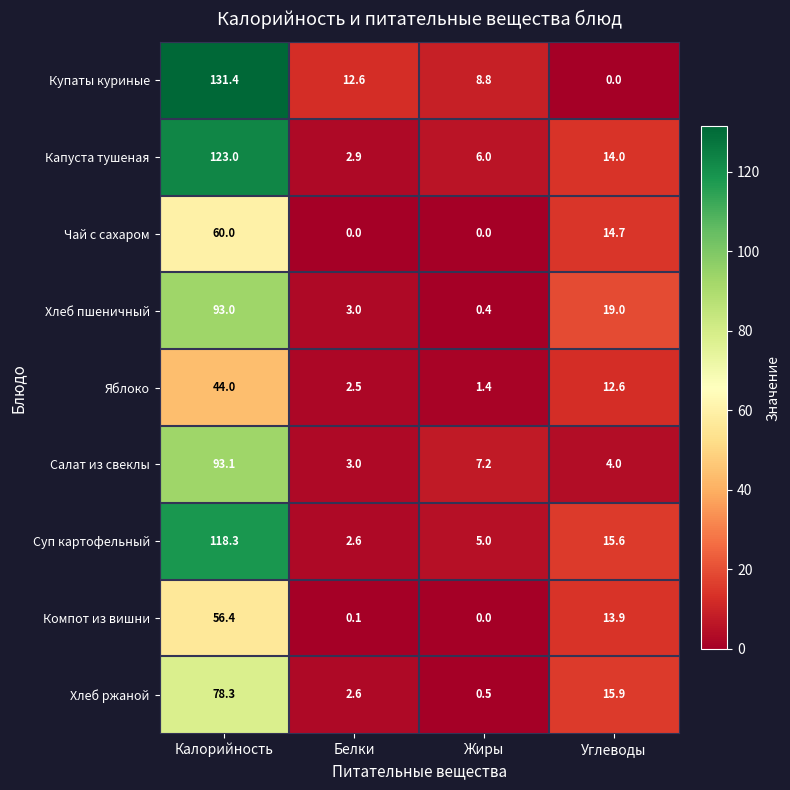

What is the difference between the highest and lowest values at Калорийность?

87.4